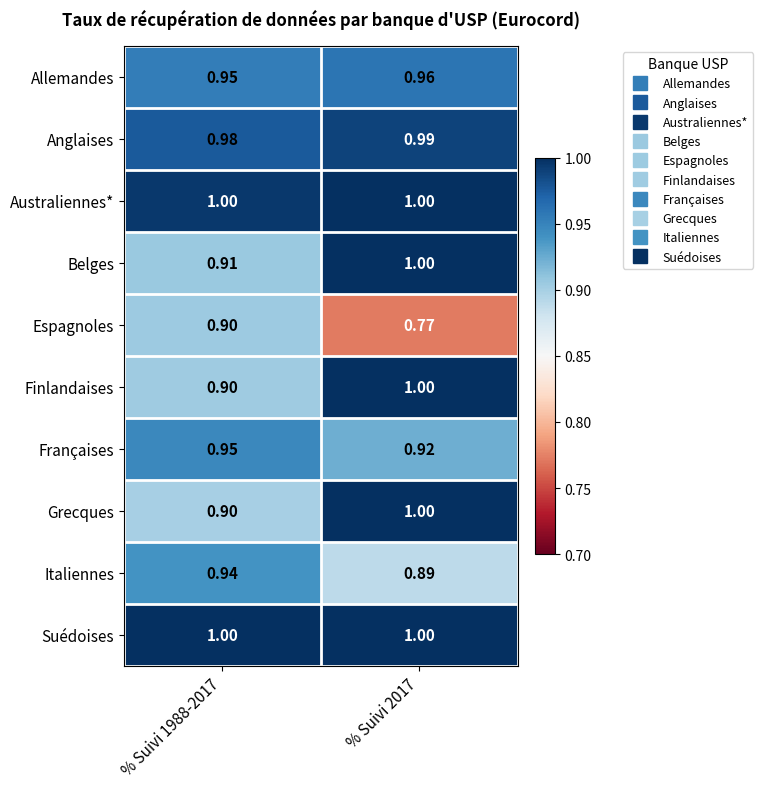

Which series has the largest range (max minus min)?

Espagnoles